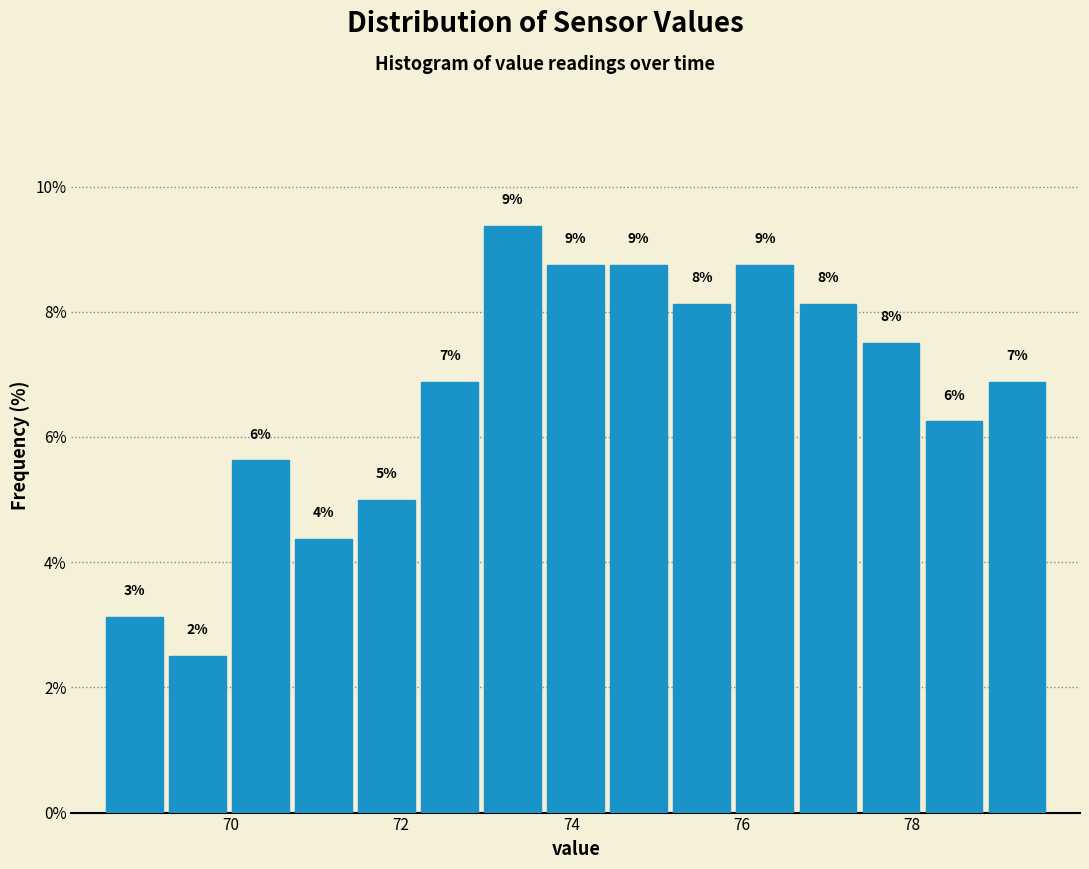

Around what value on the x-axis is the tallest bar? Give the approximate position of its centre, as read against the axis.

73.4